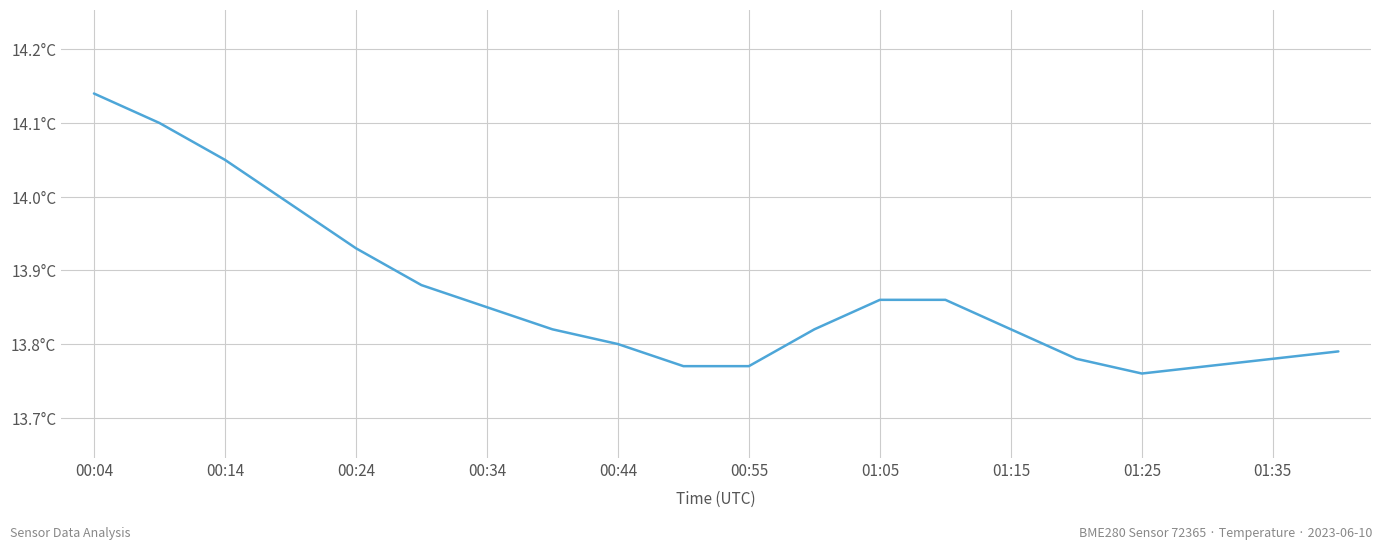

What is the smallest value displayed?

13.8